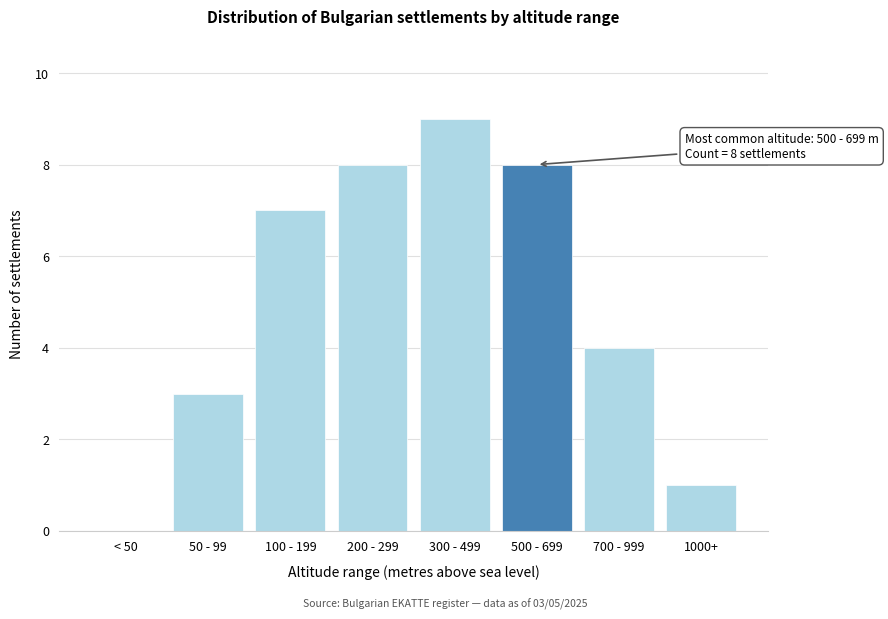

Reading left to right, list all the values displayed in this chart.

< 50=0	50 - 99=3	100 - 199=7	200 - 299=8	300 - 499=9	500 - 699=8	700 - 999=4	1000+=1